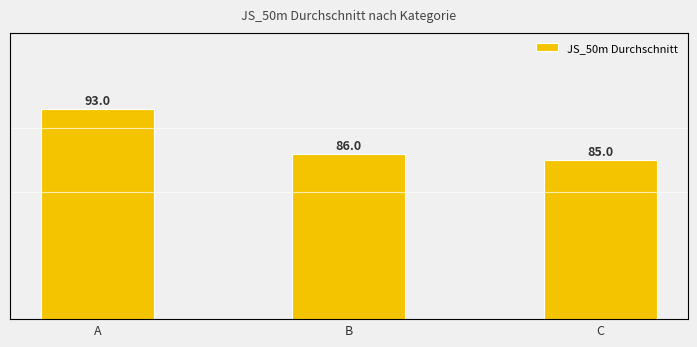

What is the value of the 3rd bar from the left?

85